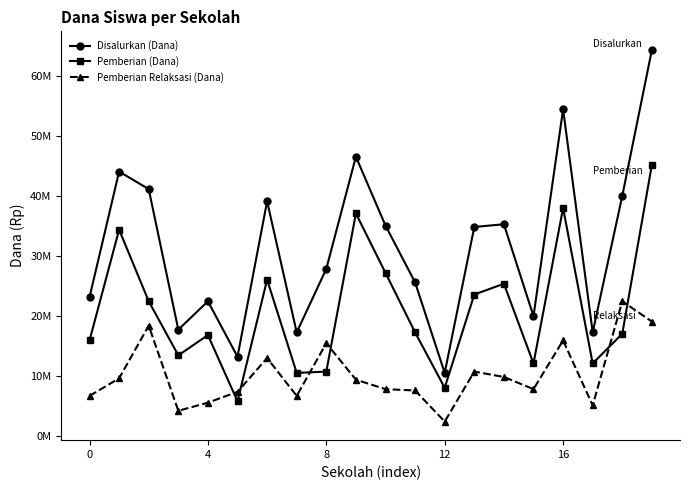

What are all the series names shown in the legend?

Disalurkan (Dana), Pemberian (Dana), Pemberian Relaksasi (Dana)